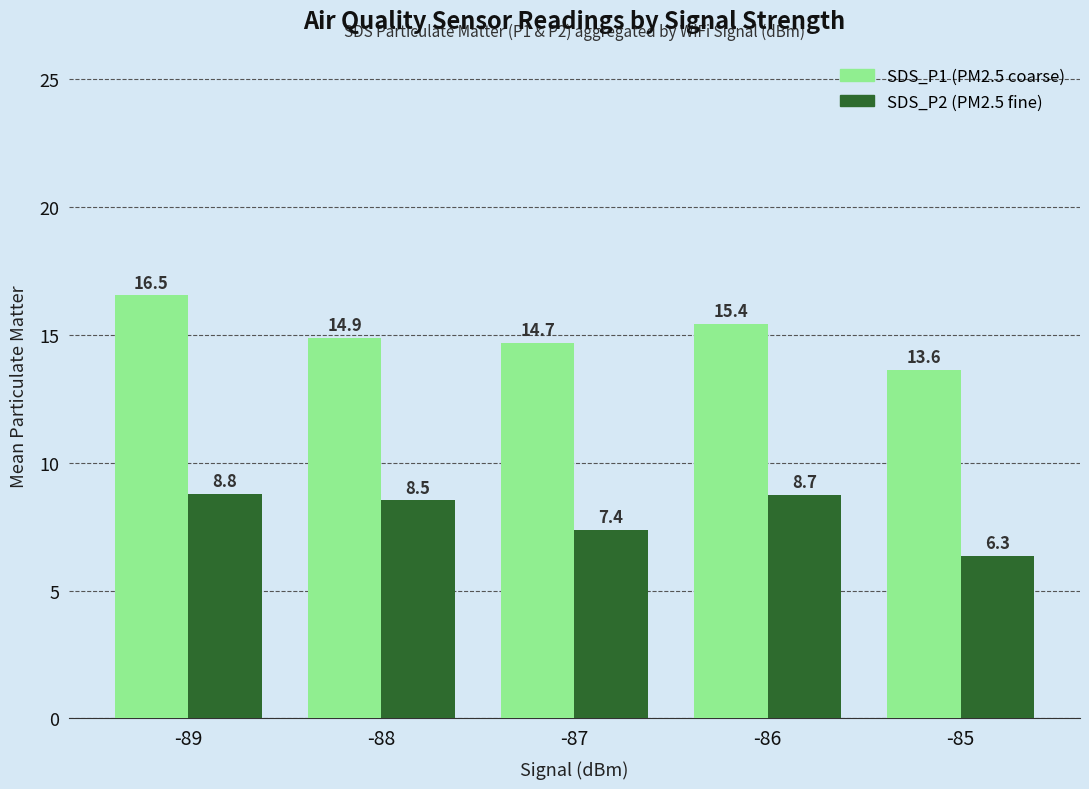

What is the total value across all series at -86?

24.1